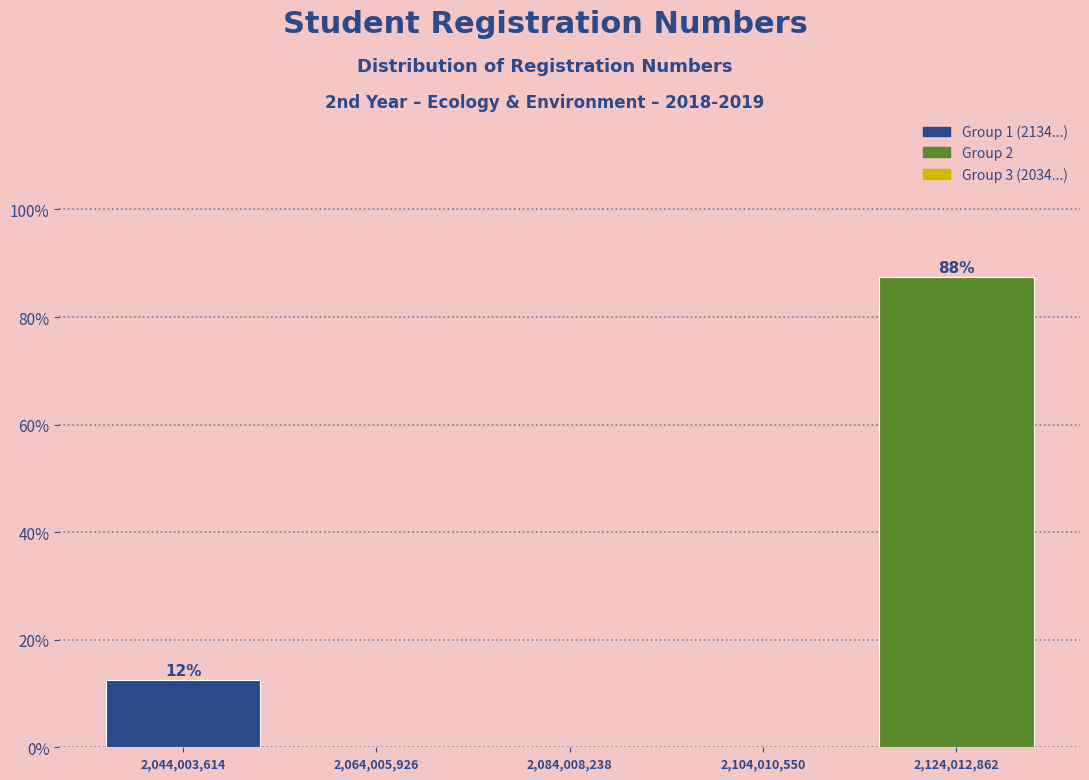

Over which range of the x-axis is the bar tallest?

2115000000 to 2135000000